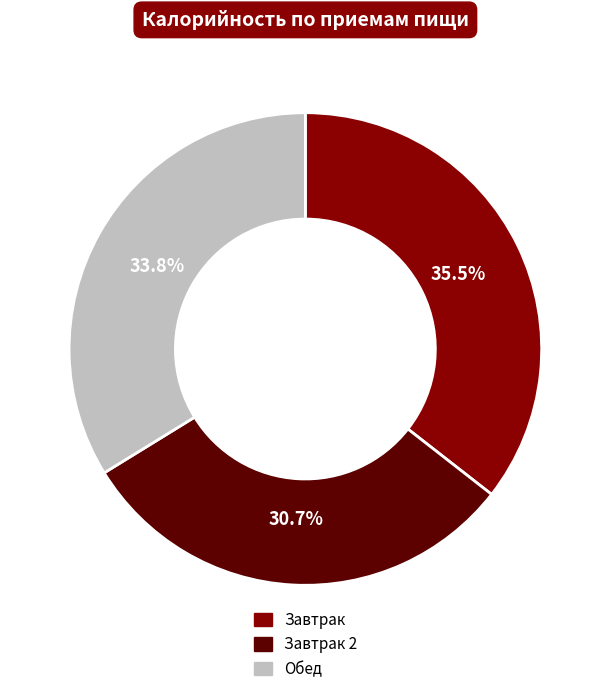

How many slices are in this pie chart?

3